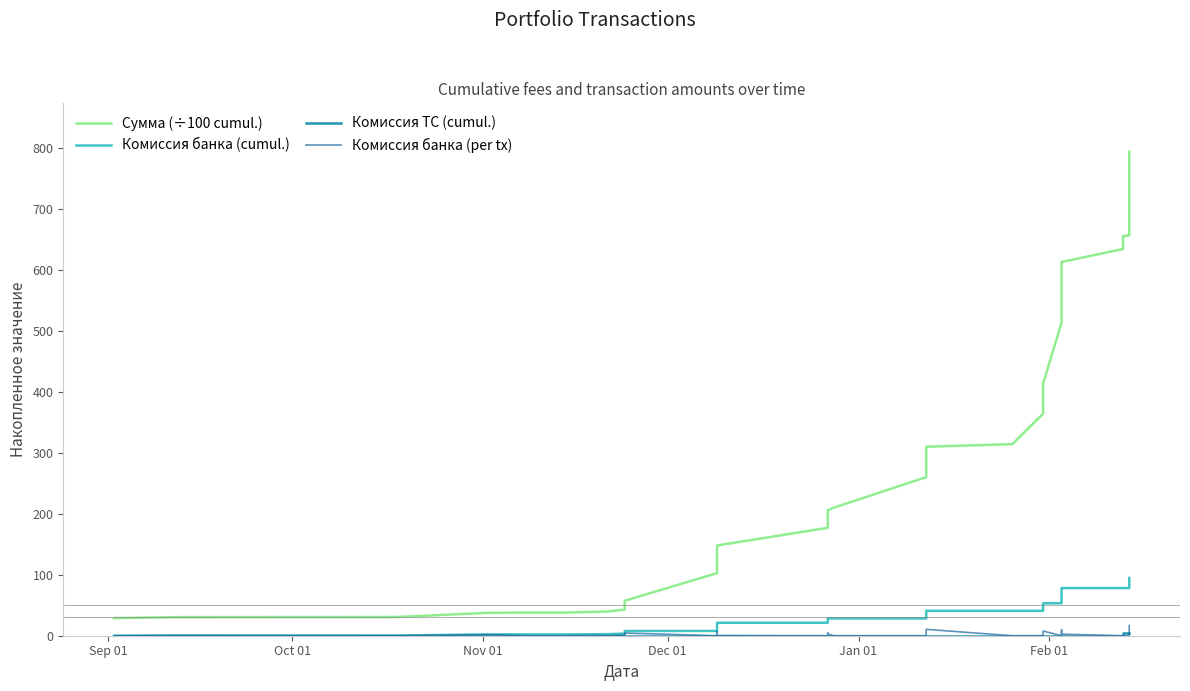

How many series are shown in this chart?

4